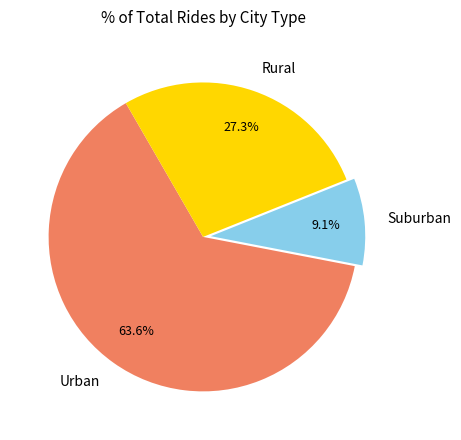

Which has a higher value, Rural or Urban?

Urban